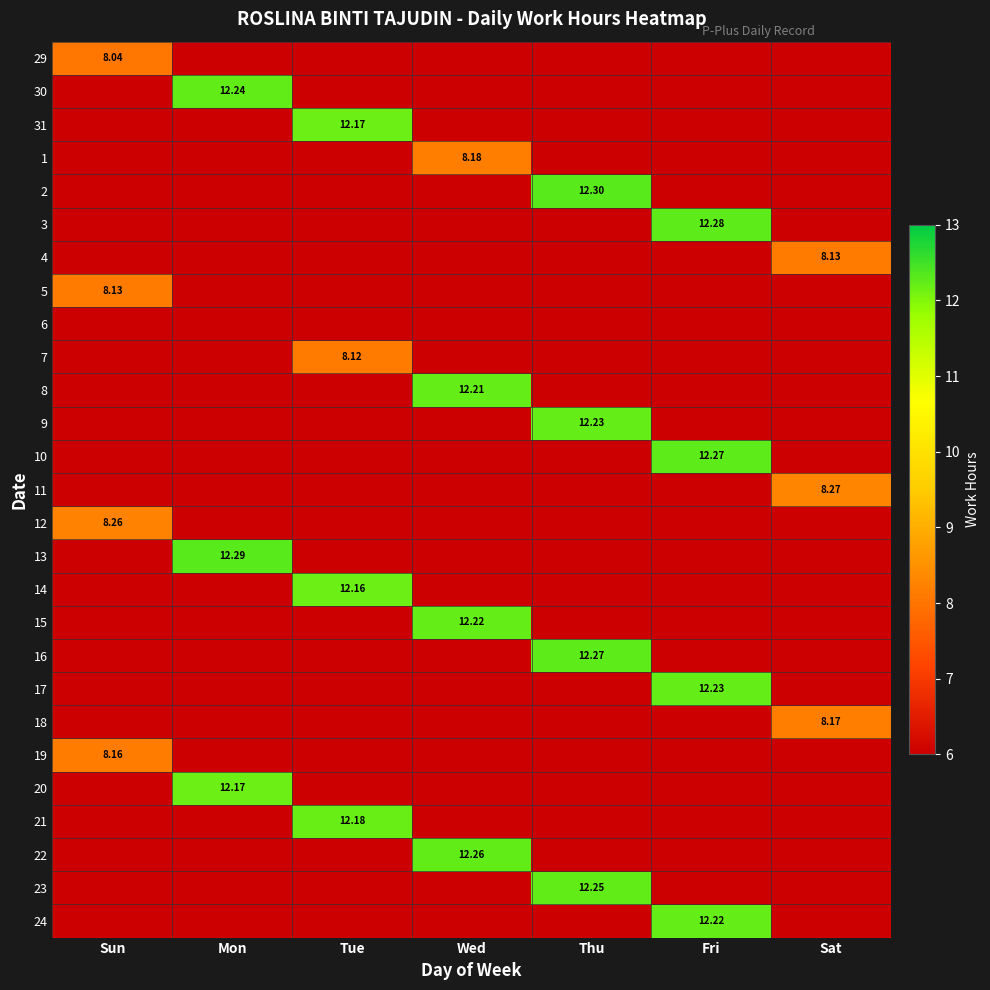

Count the number of categories in the chart.

7